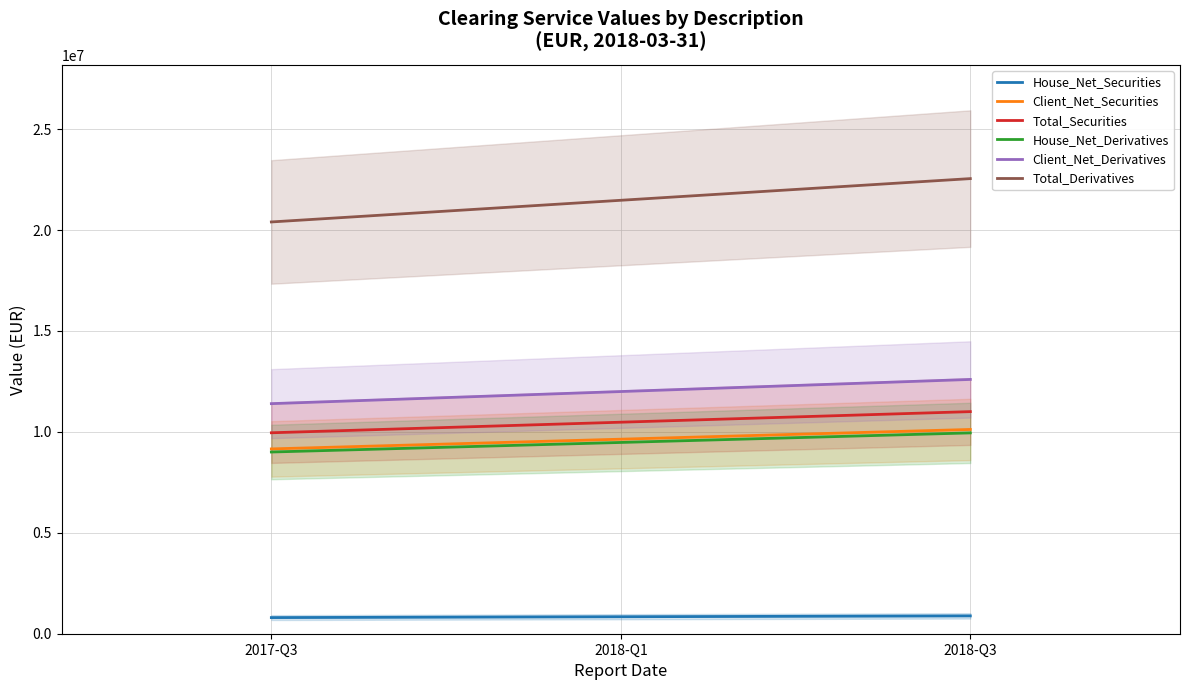

What is the highest value of the Total_Securities series?

11003118.3